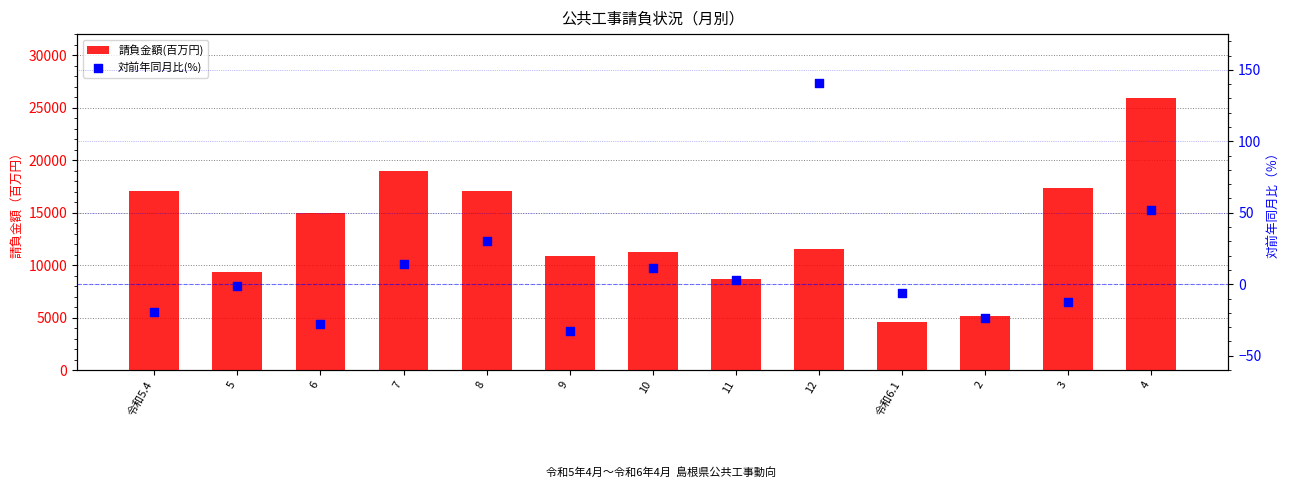

Which series contains the highest Y value?

請負金額(百万円)